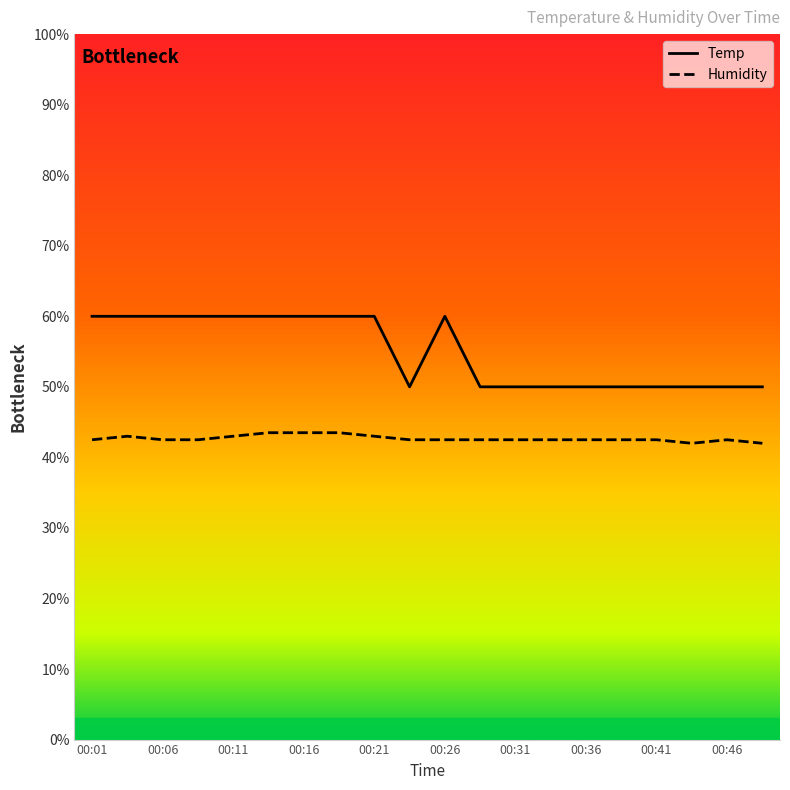

How many lines are shown in the chart?

2